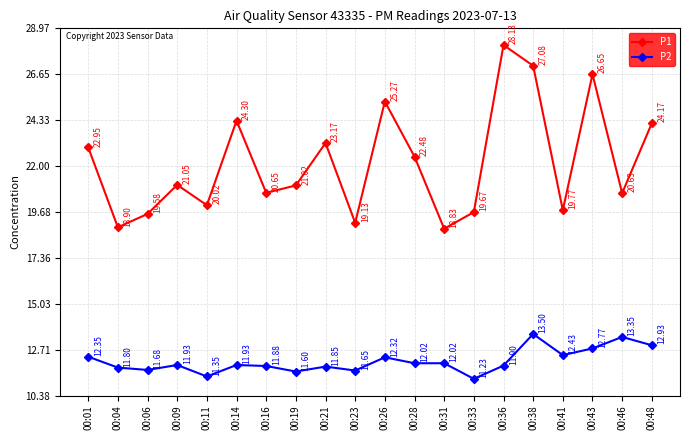

What is the value of the P1 point at the 11th from the left?

25.3